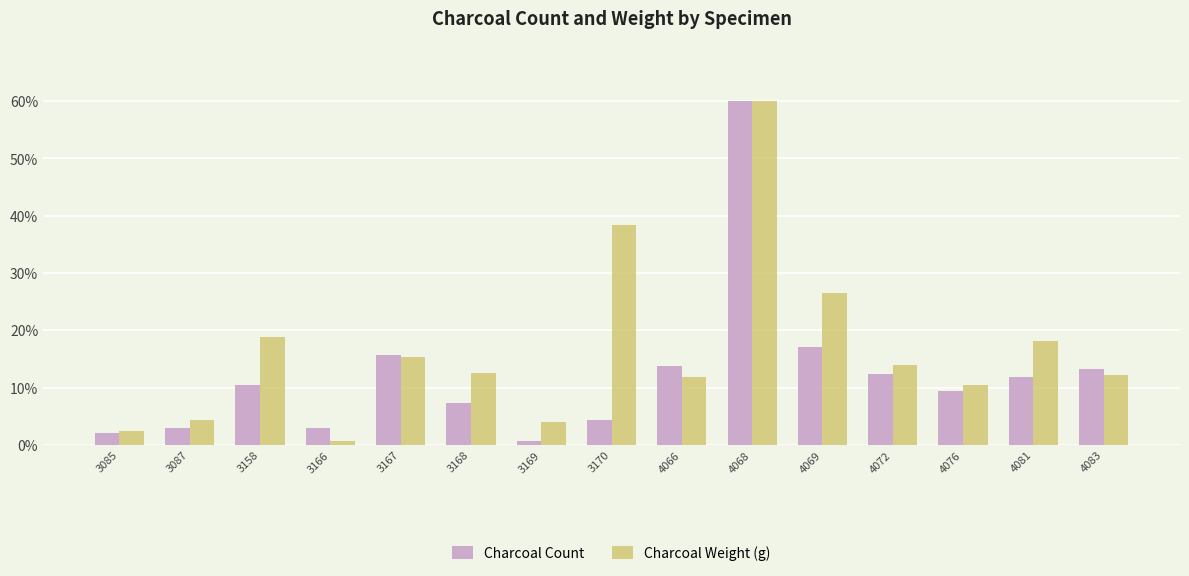

How many values in the Charcoal Count series are below 10?

7